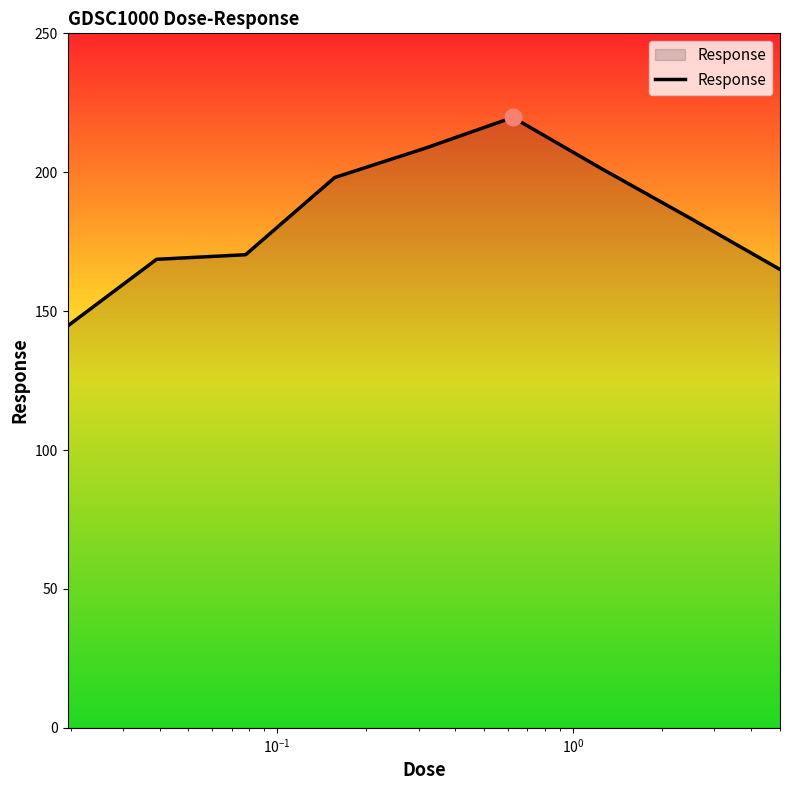

What is the sum of all values?

1659.4